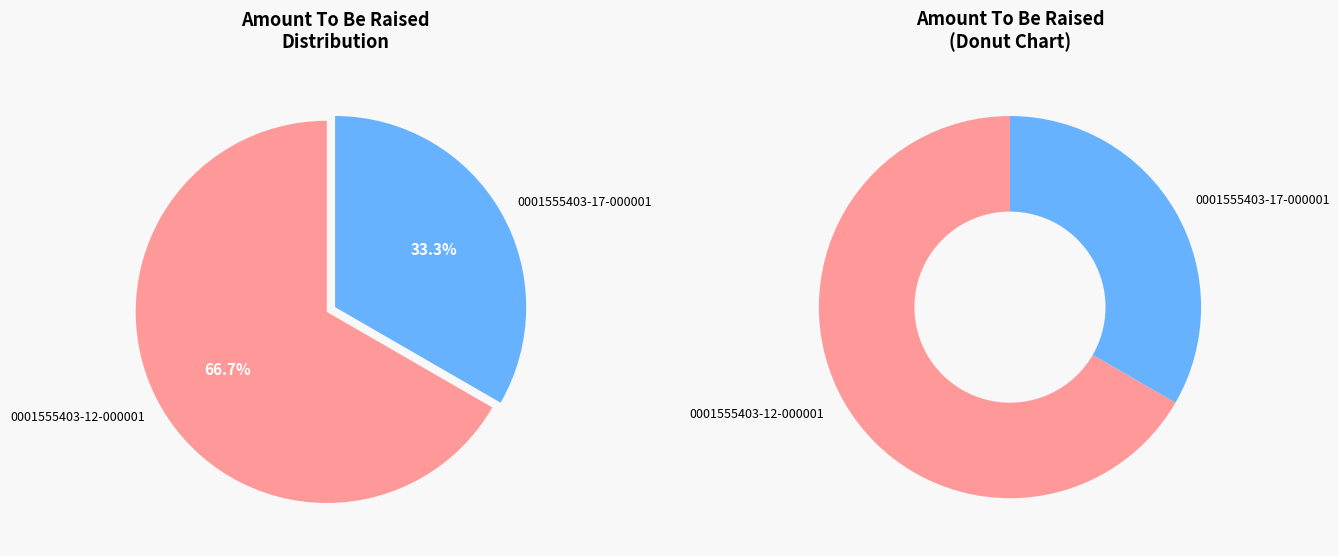

What is the smallest slice in the pie chart?

0001555403-17-000001